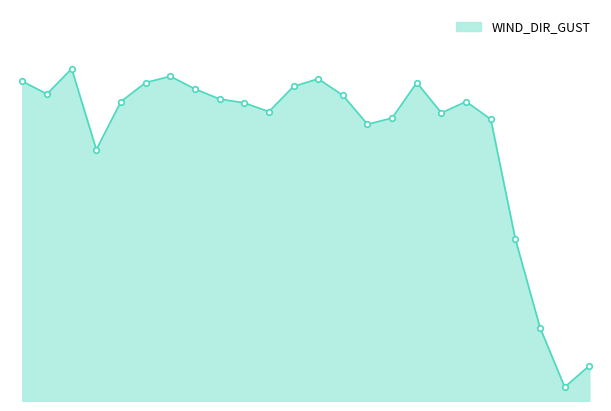

Does the chart have visible grid lines?

No